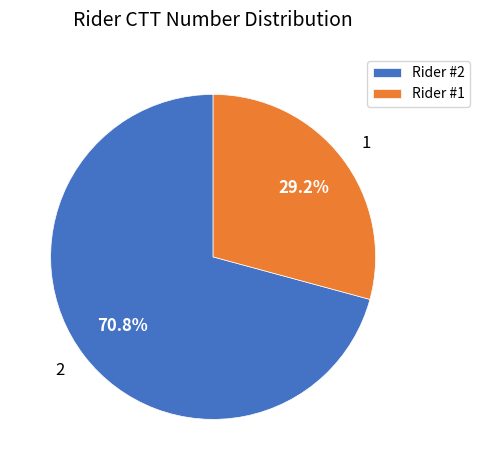

To the nearest percent, what is the difference between the largest and smallest slice percentages?

42%